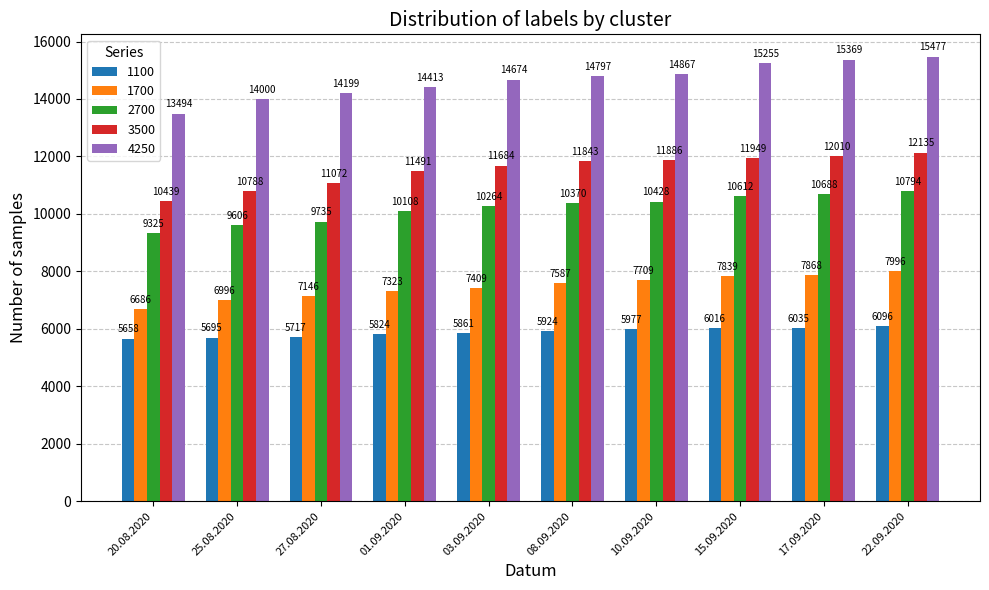

At which label is 2700 closest to 10059?

01.09.2020